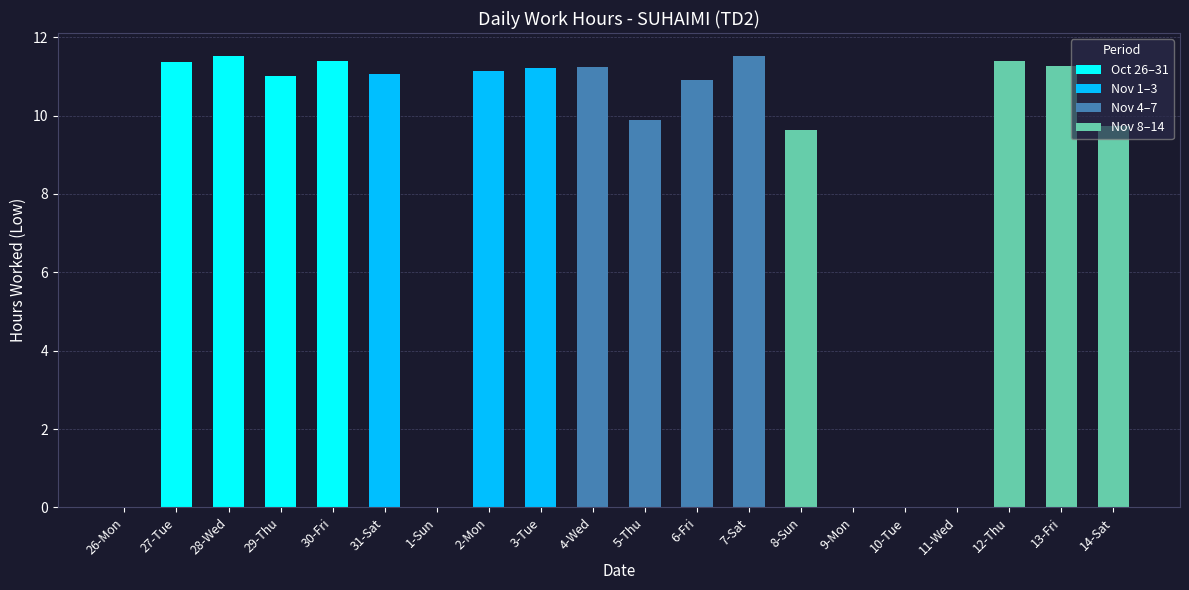

What is the sum of the values at 6-Fri and 1-Sun?

10.9